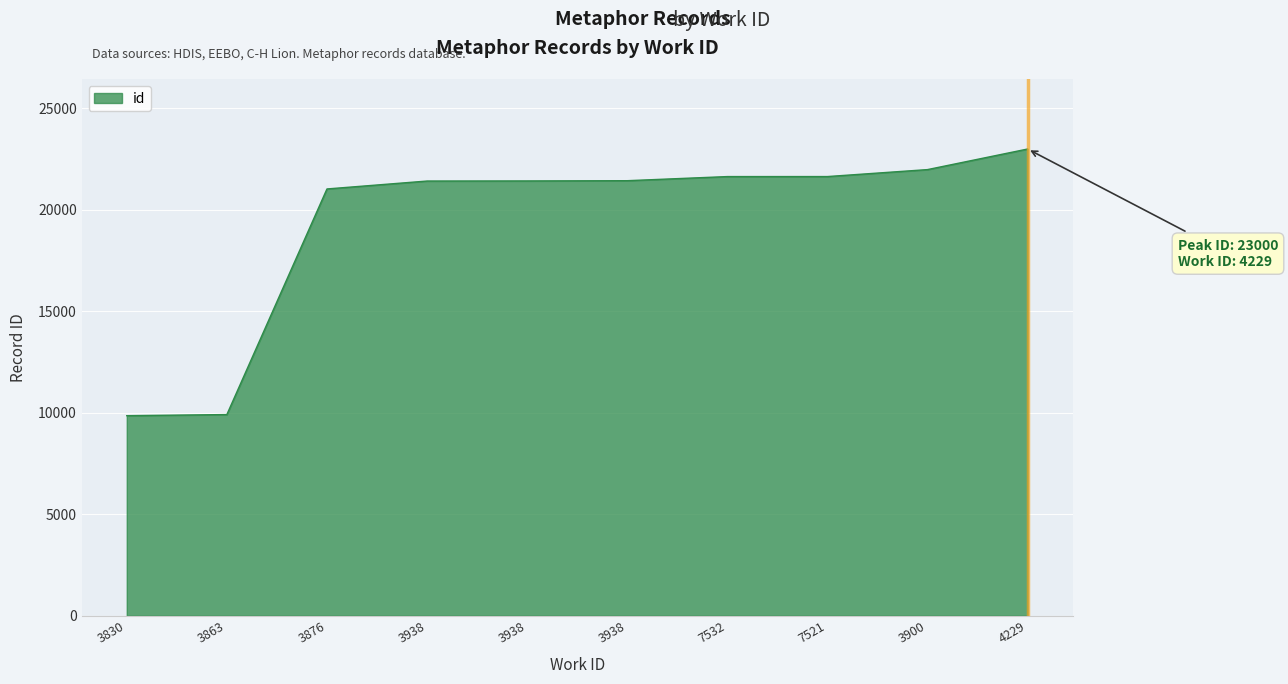

What is the approximate value at 3876?

21032